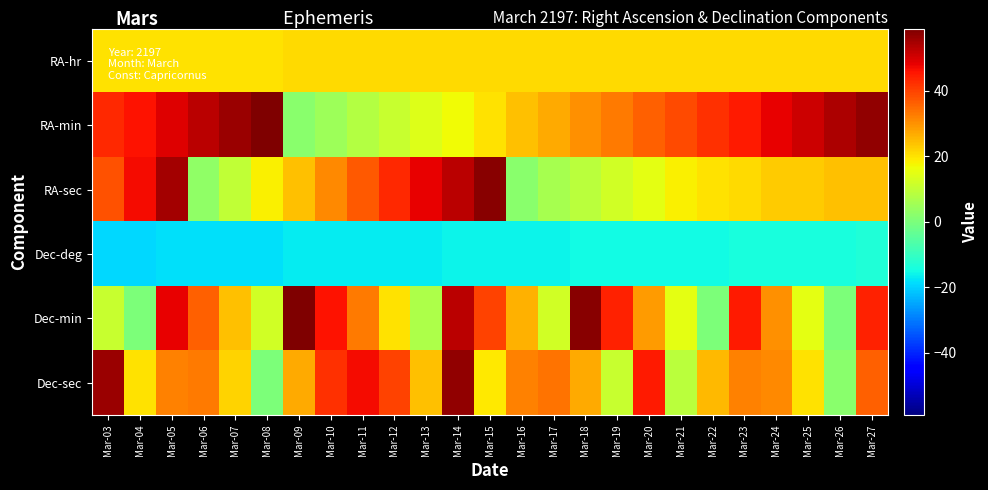

List the series in order of their peak value, highest first.

RA-min, Dec-min, RA-sec, Dec-sec, RA-hr, Dec-deg